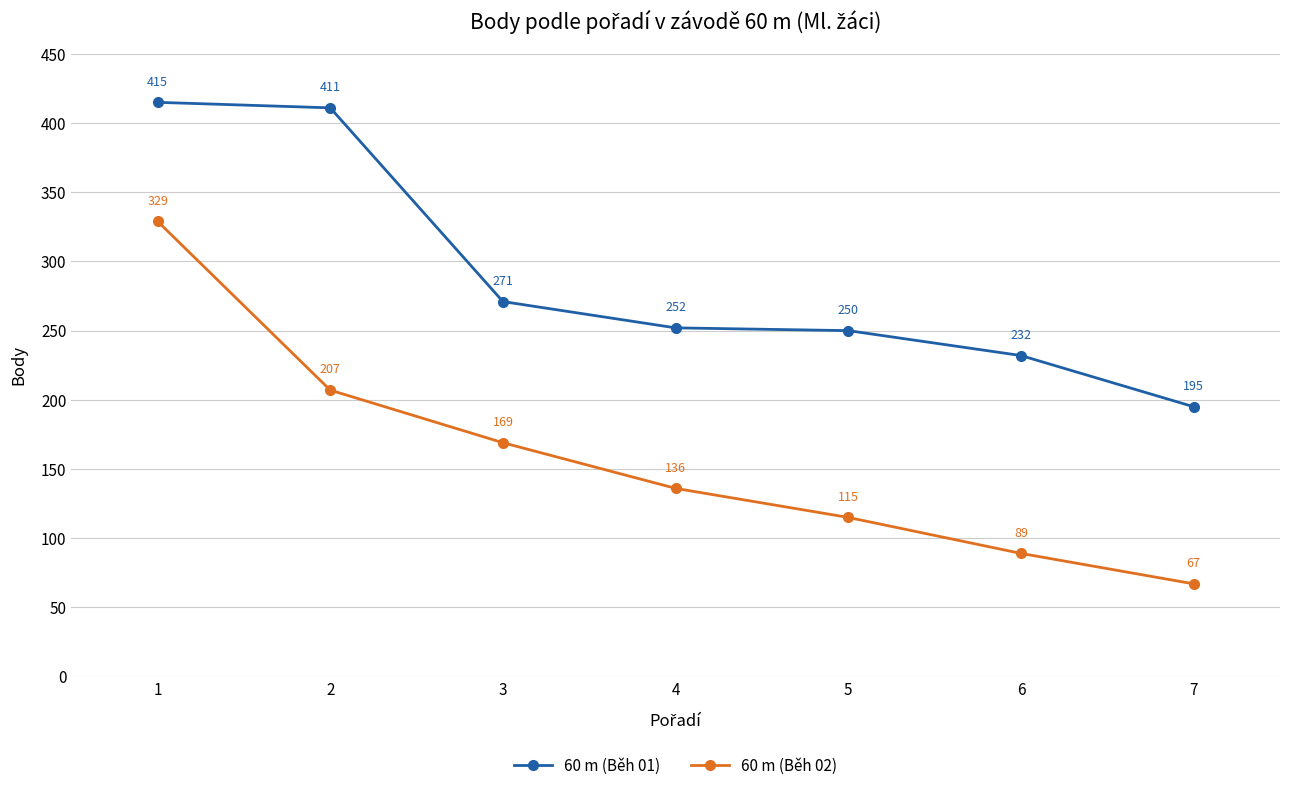

What is the sum of all 60 m (Běh 01) values?

2026